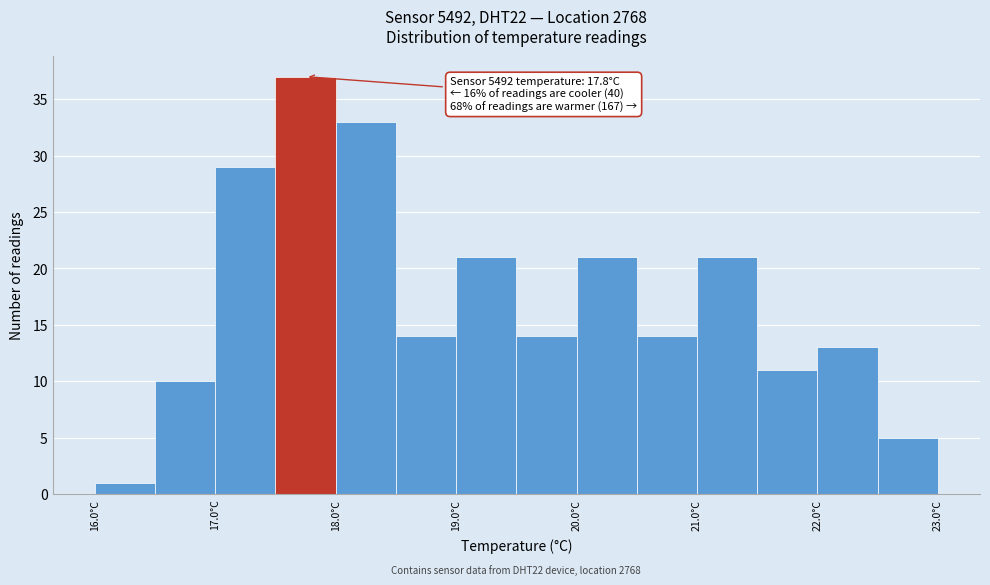

Over which range of the x-axis is the bar tallest?

17.5 to 18.0